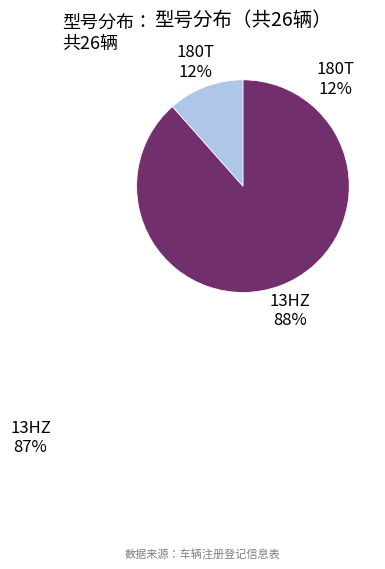

Rank the categories by value from highest to lowest.

13HZ, 180T